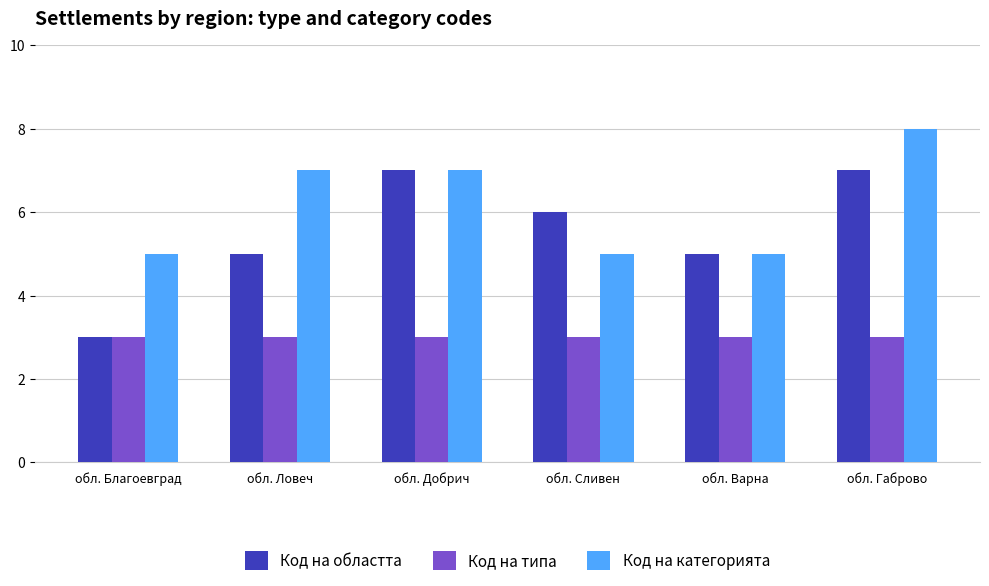

Which series has the largest total across all categories?

Код на категорията